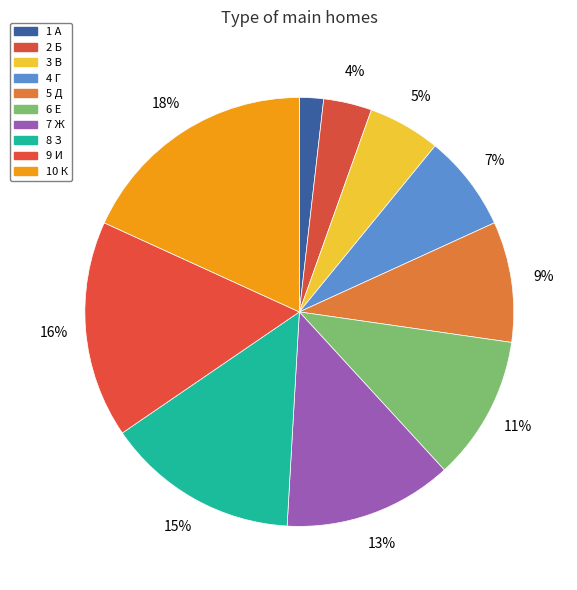

True or false: 6 Е accounts for 11% of the total.

True